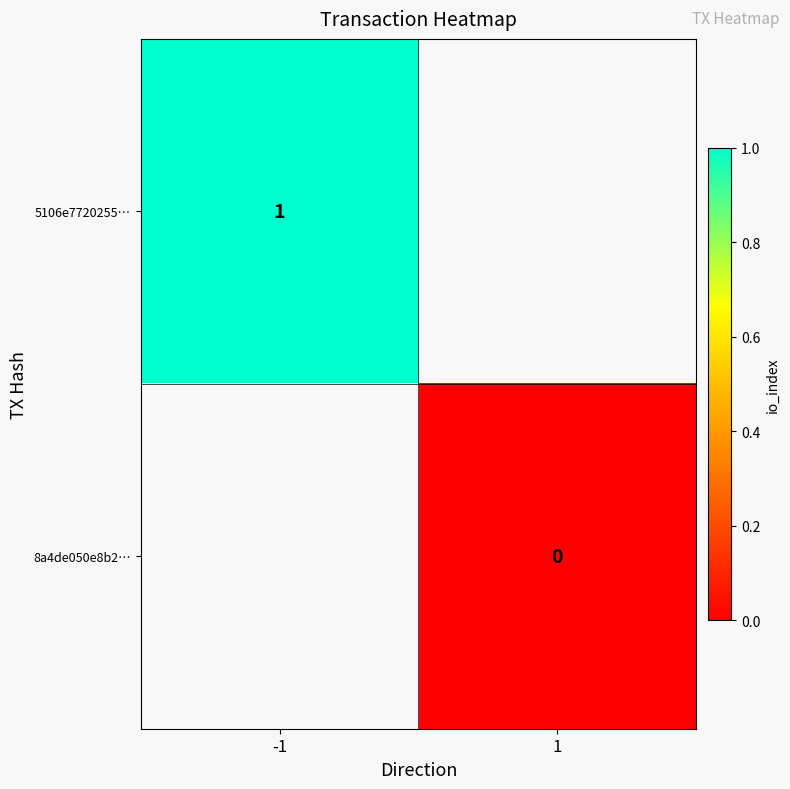

At how many categories does at least one series exceed 0?

1